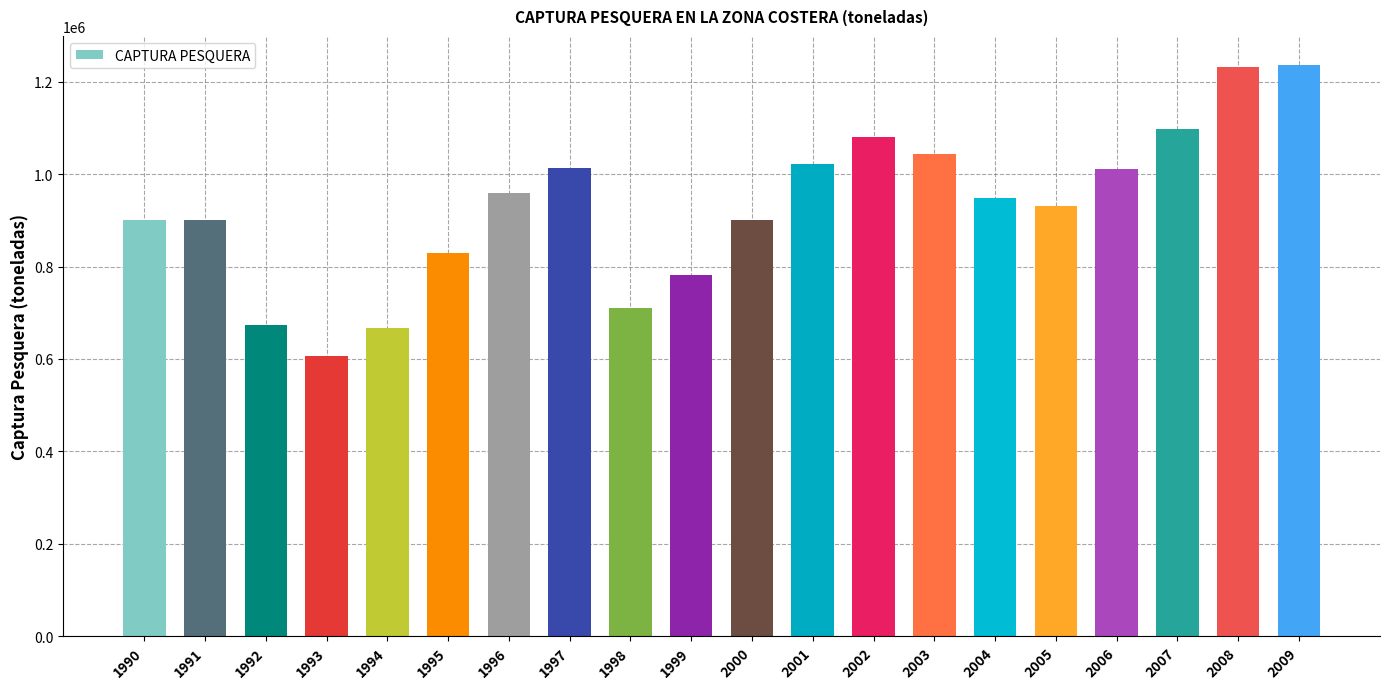

True or false: the data shows 606354 at 1996.

False